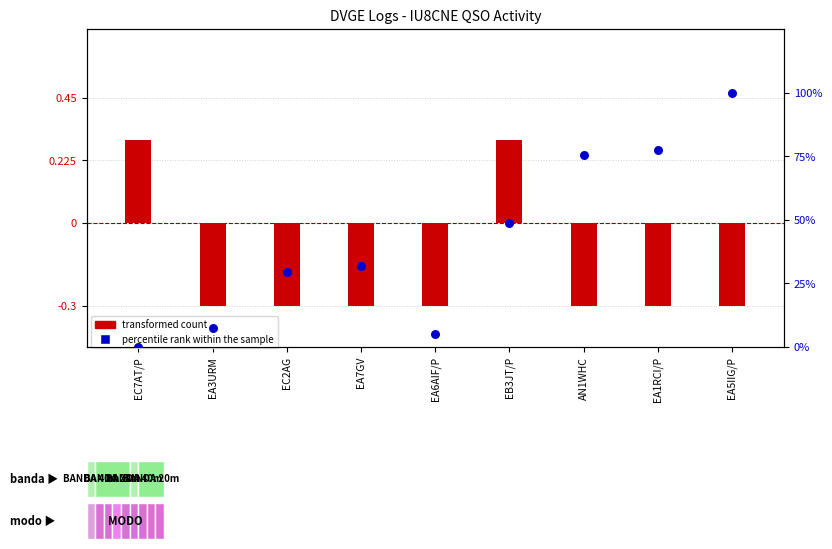

Which series contains the lowest Y value?

transformed count